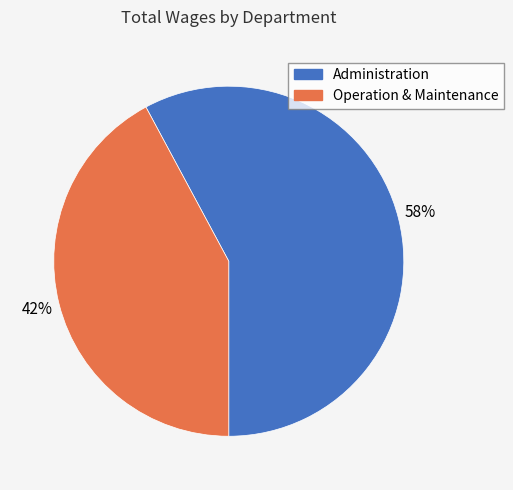

How many segments does this pie chart have?

2